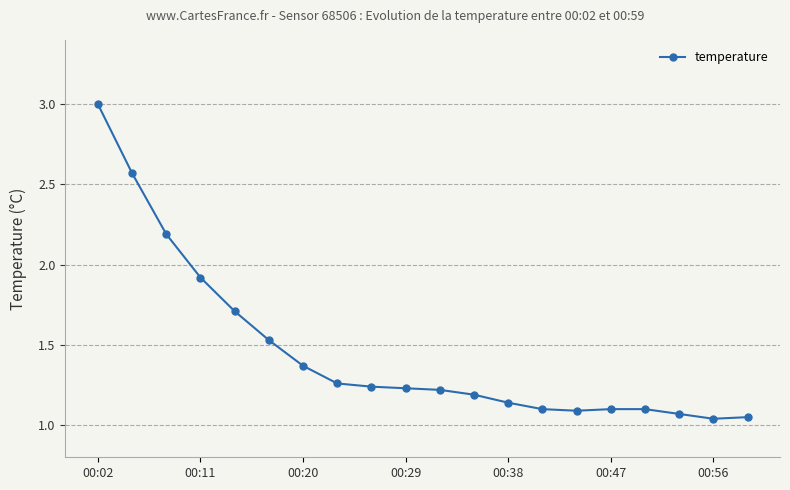

What is the sum of all values?

29.1